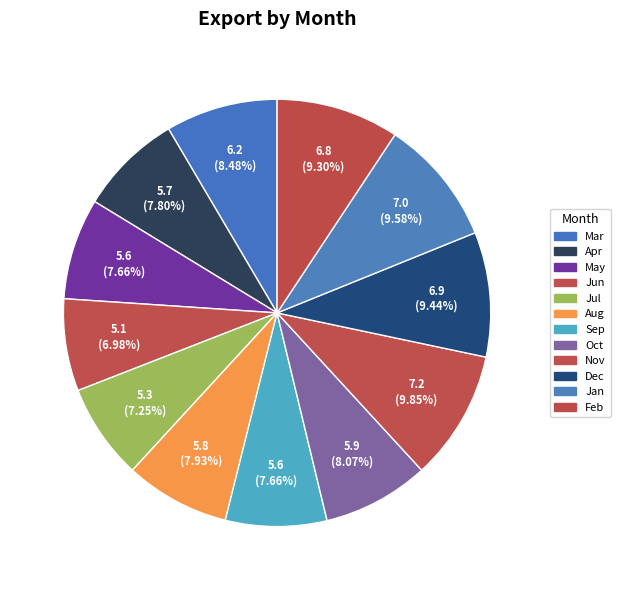

Is there any slice that represents more than half of the pie?

No